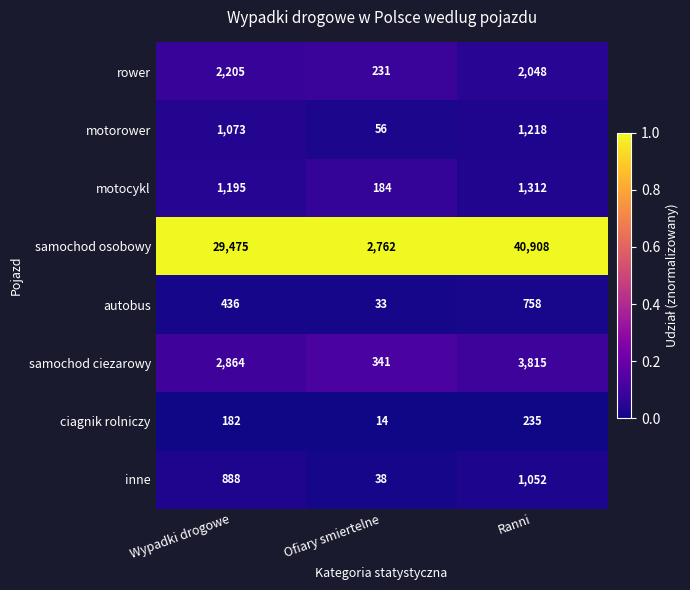

Reading right to left, extract all data points from this chart.

rower: 2048	231	2205
motorower: 1218	56	1073
motocykl: 1312	184	1195
samochod osobowy: 40908	2762	29475
autobus: 758	33	436
samochod ciezarowy: 3815	341	2864
ciagnik rolniczy: 235	14	182
inne: 1052	38	888